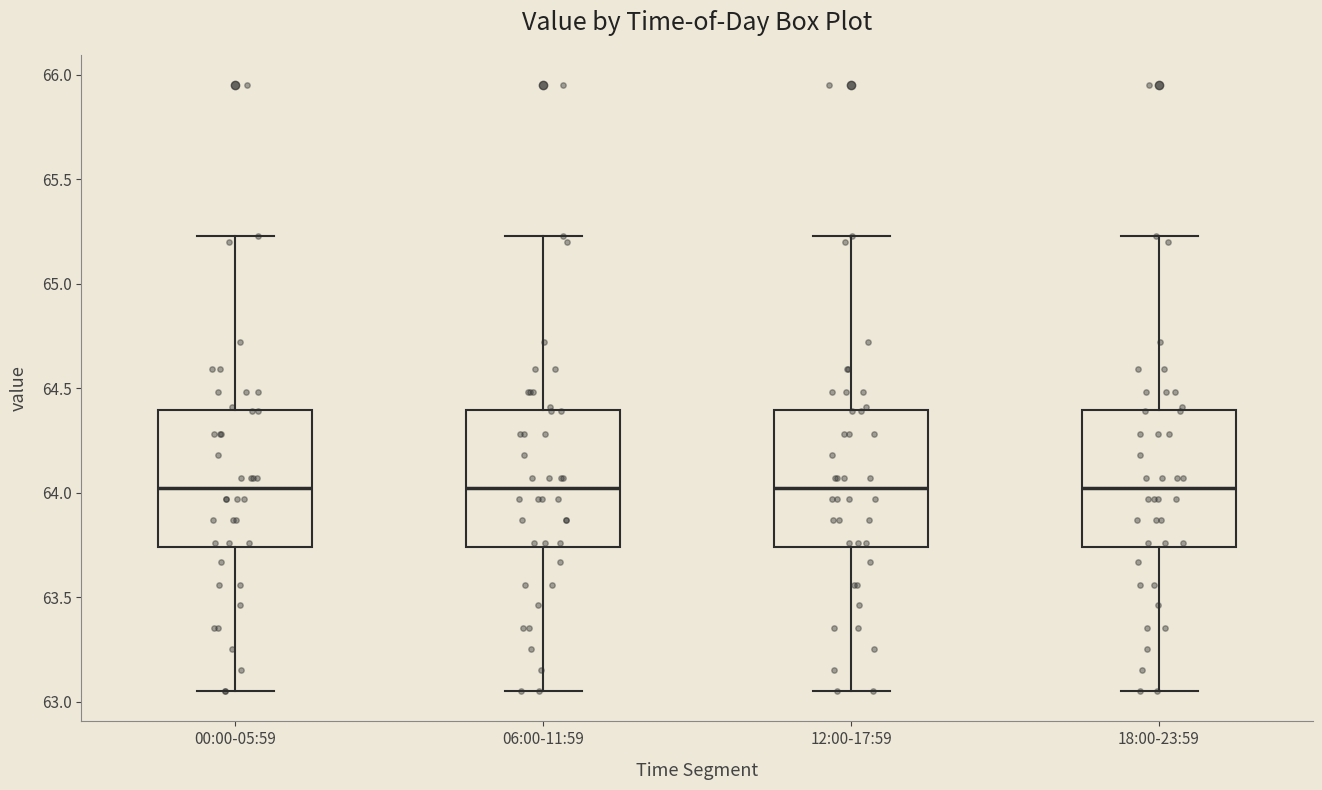

Where is the upper edge of the box for 18:00-23:59 on the y-axis? The values are not printed on the chart, so give them approximately, as read against the axis.

64.40